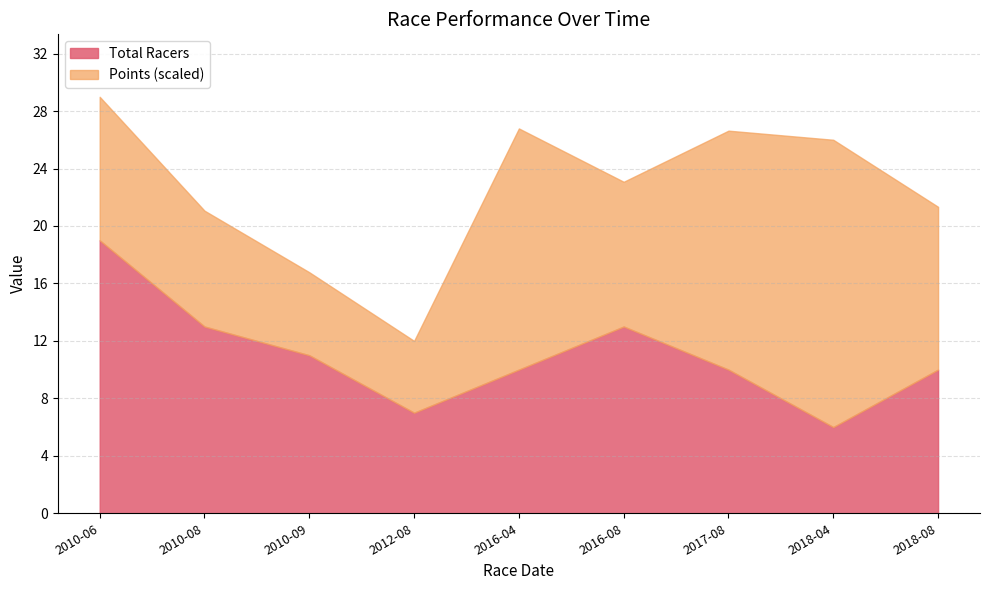

Read the Total Racers value at 2010-06.

19.0